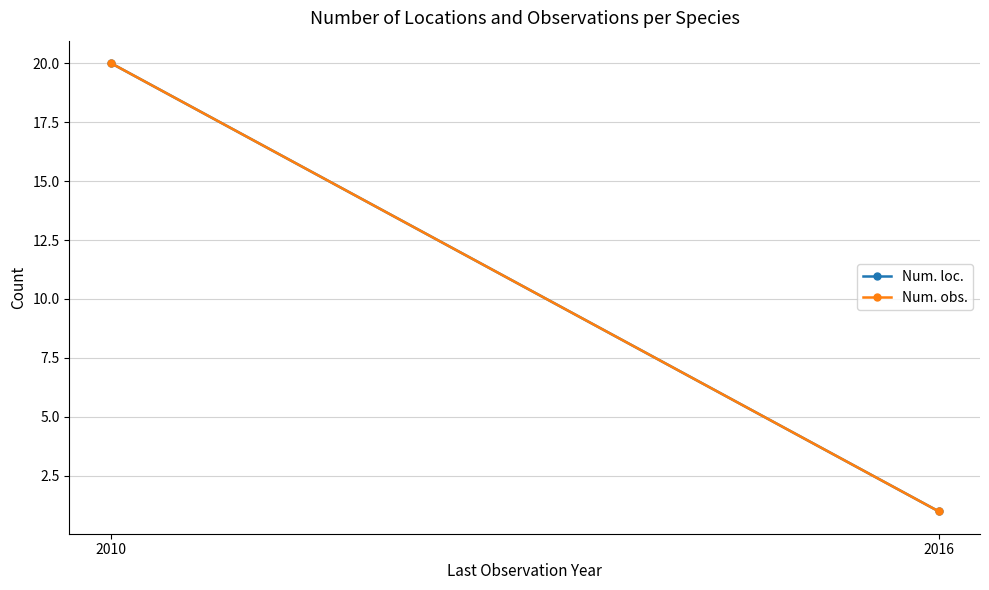

How many data points does each series have?

2